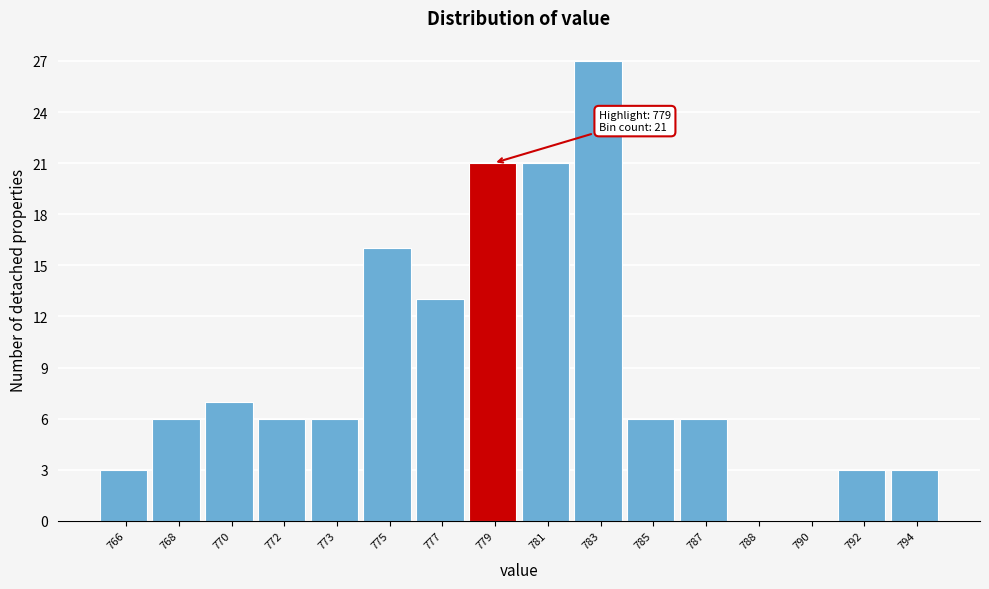

Reading left to right, extract all data points from this chart.

766=3	768=6	770=7	772=6	773=6	775=16	777=13	779=21	781=21	783=27	785=6	787=6	788=0	790=0	792=3	794=3